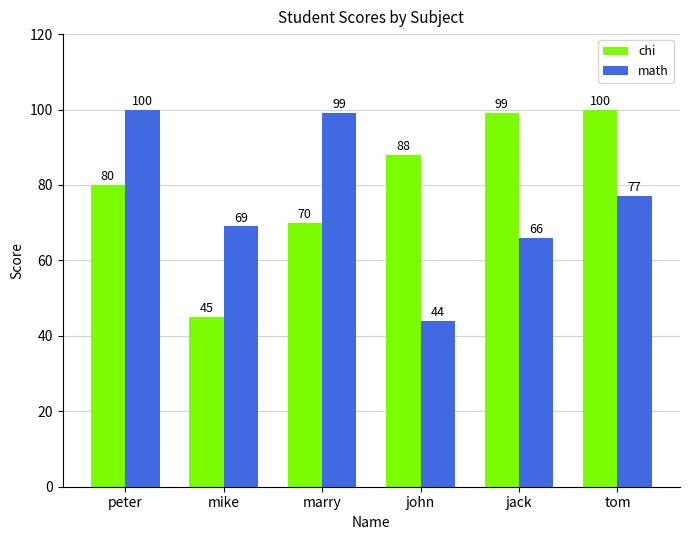

At which category is the sum across all series the highest?

peter